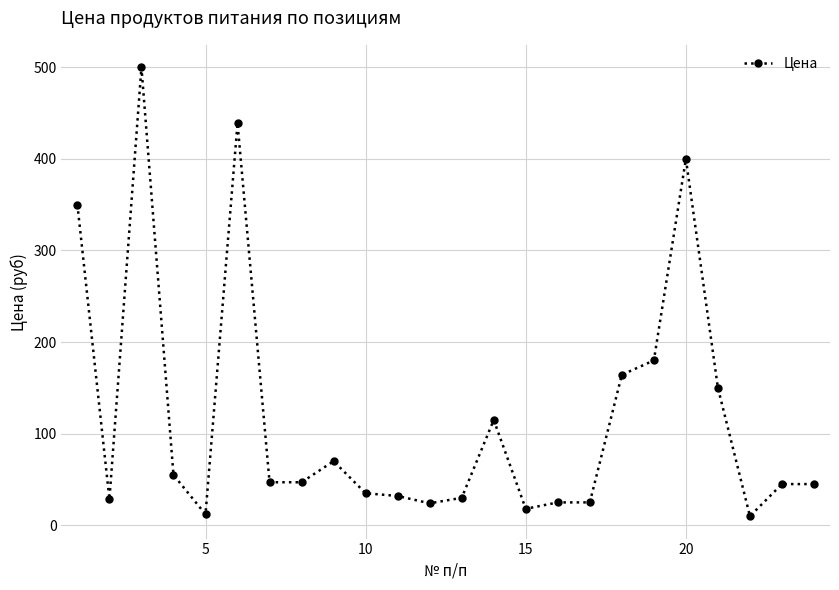

True or false: the data has more than 2 interior local peaks.

True